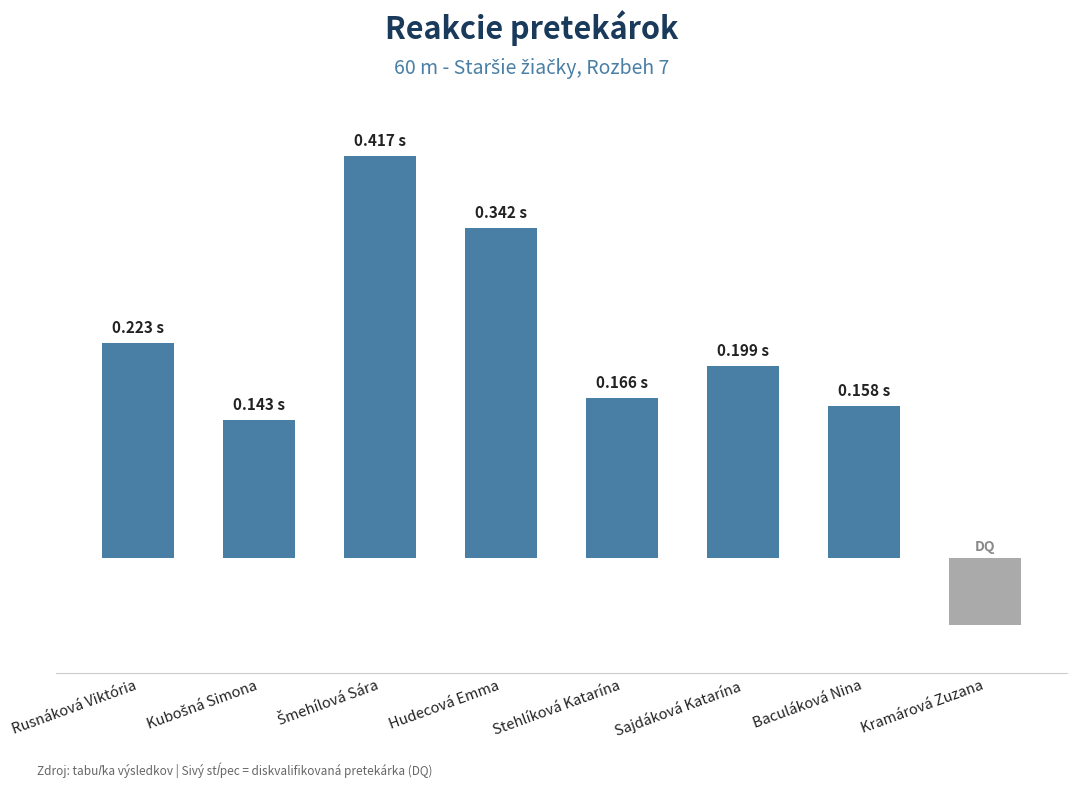

Does the chart contain any negative values?

Yes